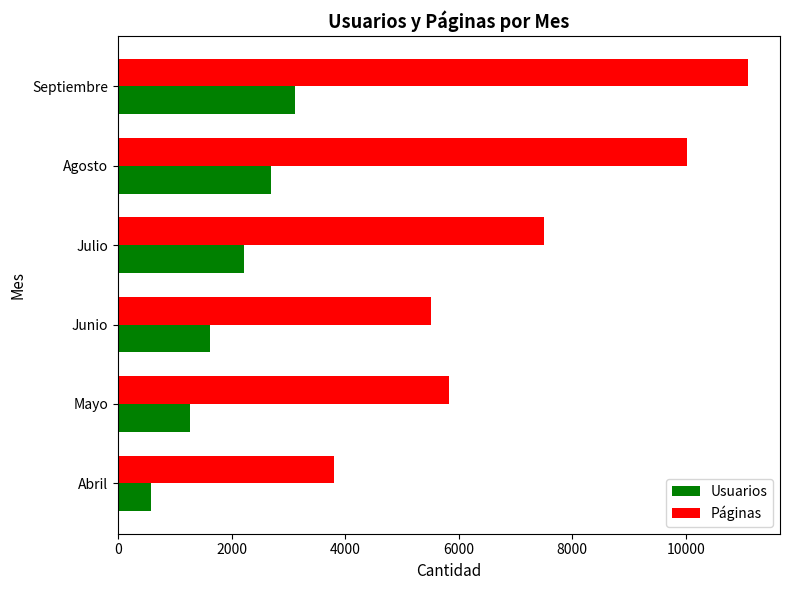

Rank the categories by Páginas value from lowest to highest.

Abril, Junio, Mayo, Julio, Agosto, Septiembre